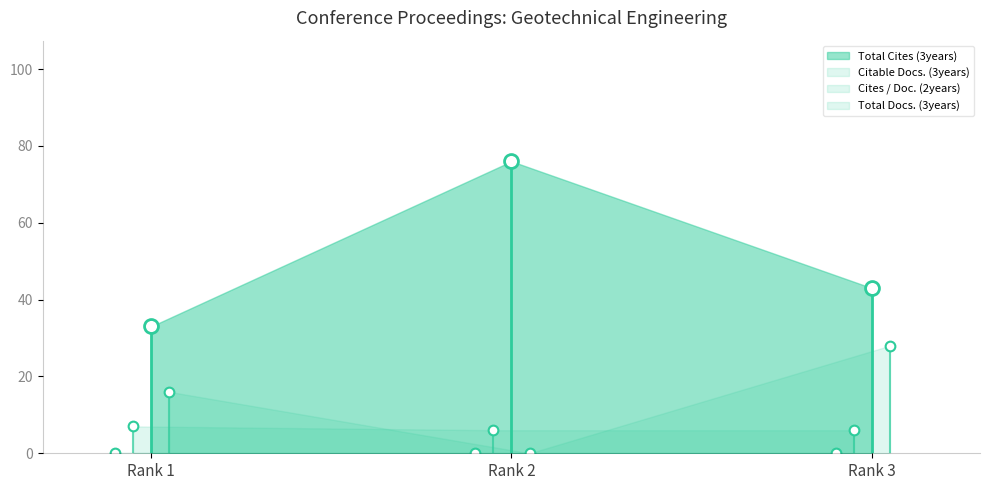

How many lines are shown in the chart?

4